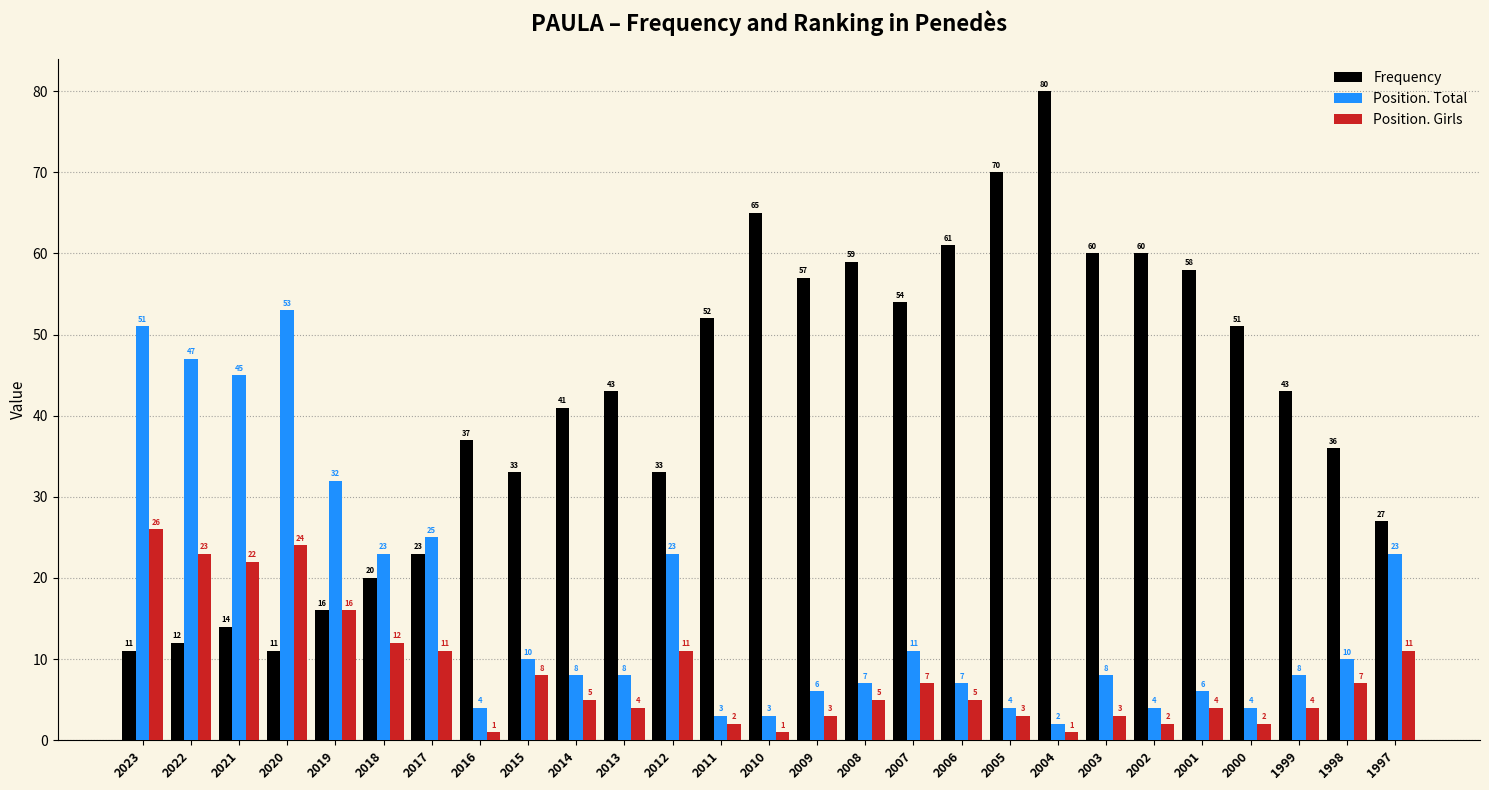

Is the value of Position. Girls at 2011 greater than the value of Position. Total at 2002?

No